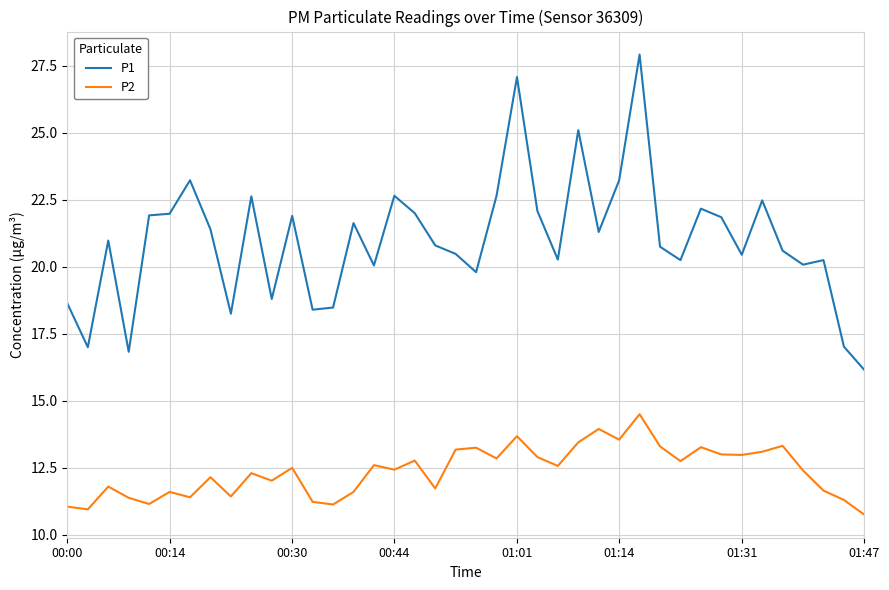

True or false: P2 and P1 cross at least once.

False